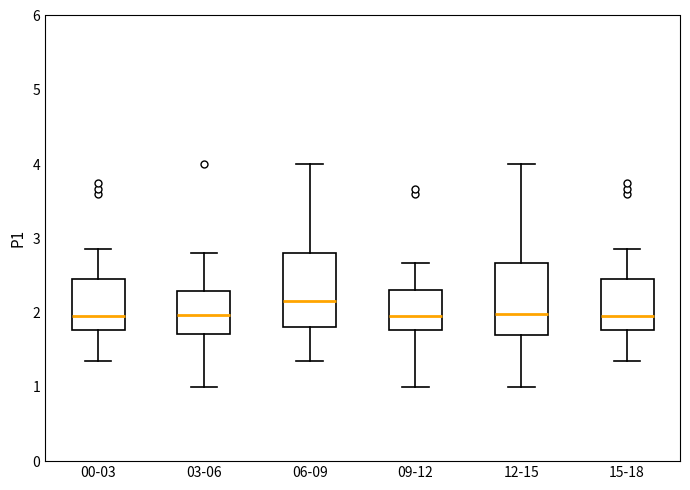

Reading left to right, read every box against the y-axis: the position of its median line, the range the box covers, and the ends of its whiskers. The values are not printed on the chart, so give them approximately, as read against the axis.

00-03: median 2.0, box 1.8 to 2.5, whiskers 1.4 to 2.9
03-06: median 2.0, box 1.7 to 2.3, whiskers 1.0 to 2.8
06-09: median 2.2, box 1.8 to 2.8, whiskers 1.4 to 4.0
09-12: median 2.0, box 1.8 to 2.3, whiskers 1.0 to 2.7
12-15: median 2.0, box 1.7 to 2.7, whiskers 1.0 to 4.0
15-18: median 2.0, box 1.8 to 2.5, whiskers 1.4 to 2.9